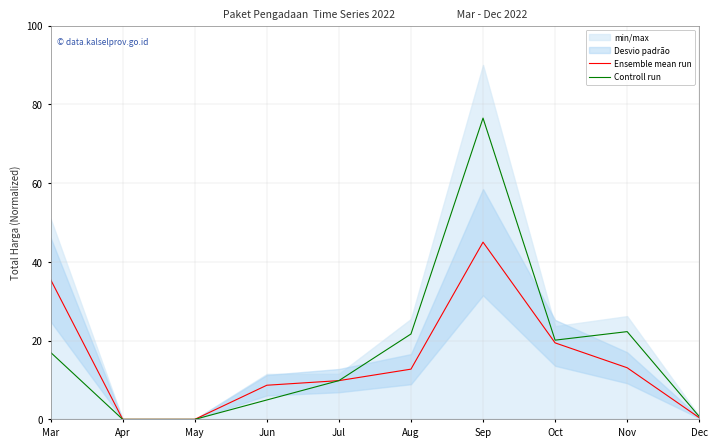

How many categories are shown in the chart?

10